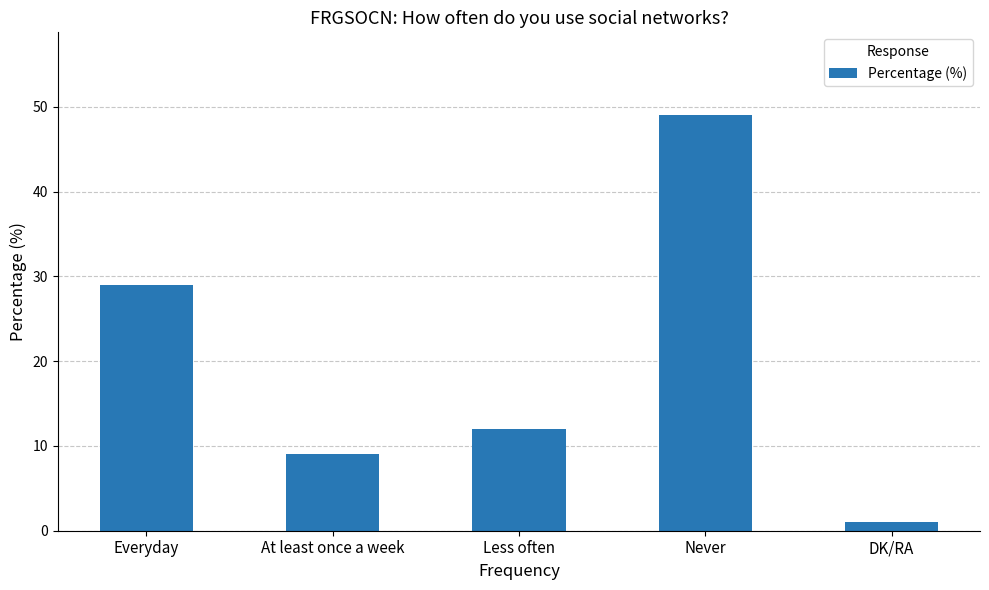

How many categories are shown in the chart?

5